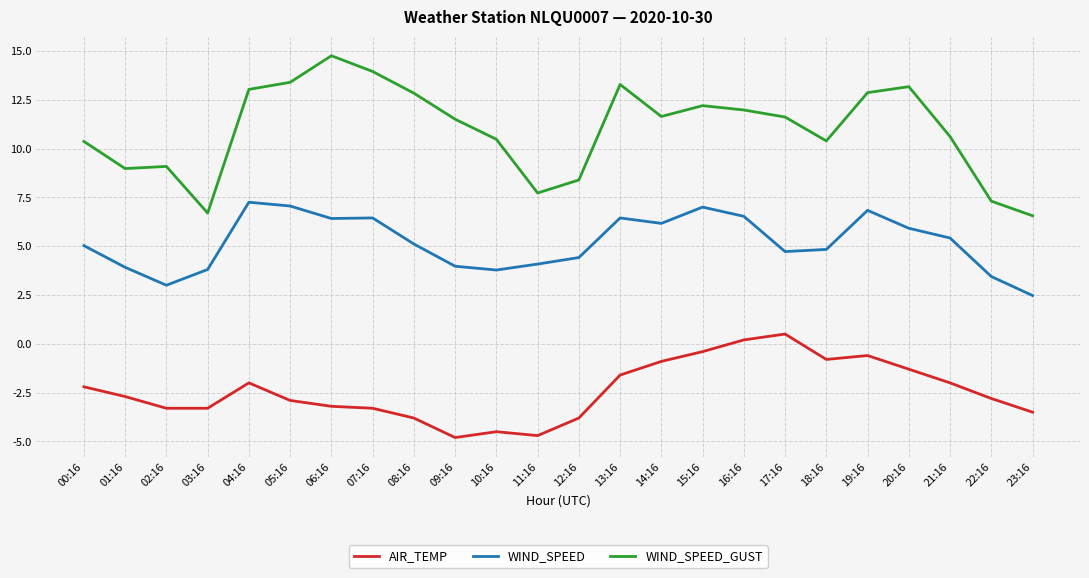

What position from the right is 19:16?

5